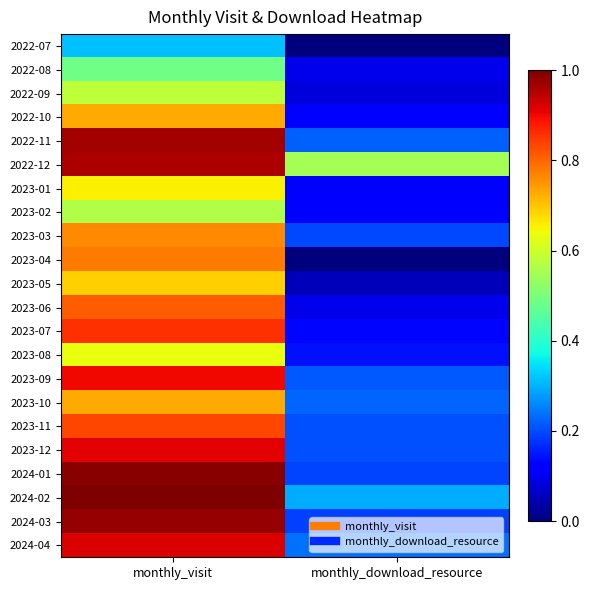

Which has a higher value, monthly_visit or monthly_download_resource?

monthly_visit